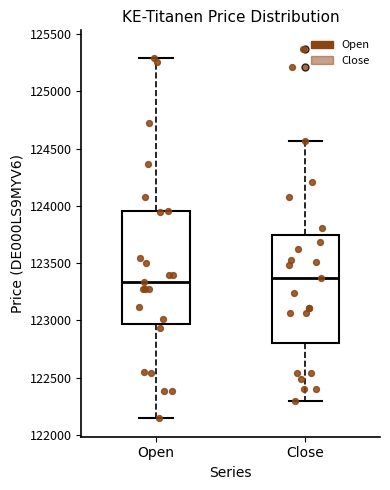

Reading left to right, read every box against the y-axis: the position of its median line, the range the box covers, and the ends of its whiskers. The values are not printed on the chart, so give them approximately, as read against the axis.

Open: median 123350, box 122950 to 123950, whiskers 122150 to 125300
Close: median 123350, box 122800 to 123750, whiskers 122300 to 124550